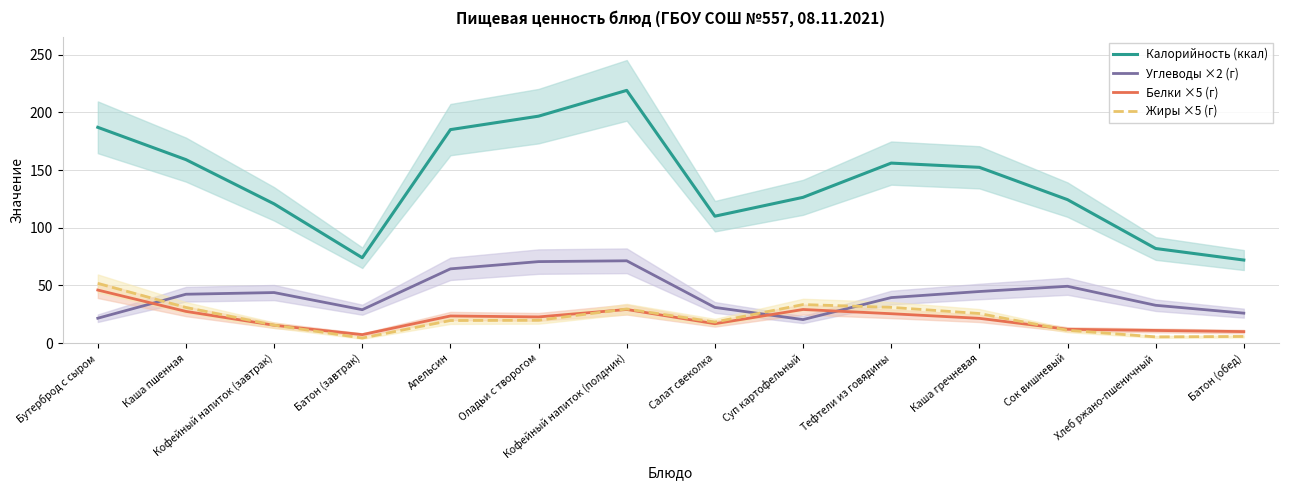

Which label corresponds to the smallest value in the chart?

Батон (завтрак)